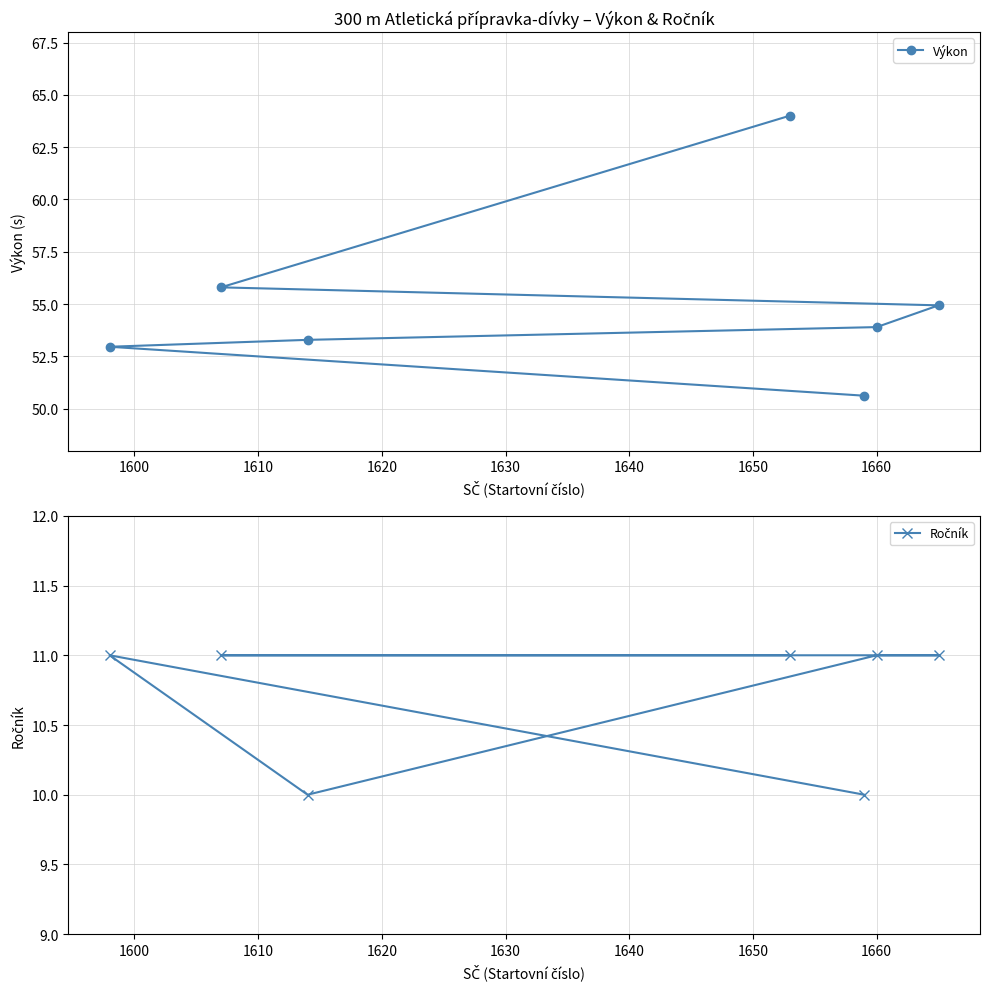

What is the difference between the maximum and second lowest values in the Ročník series?

1.0